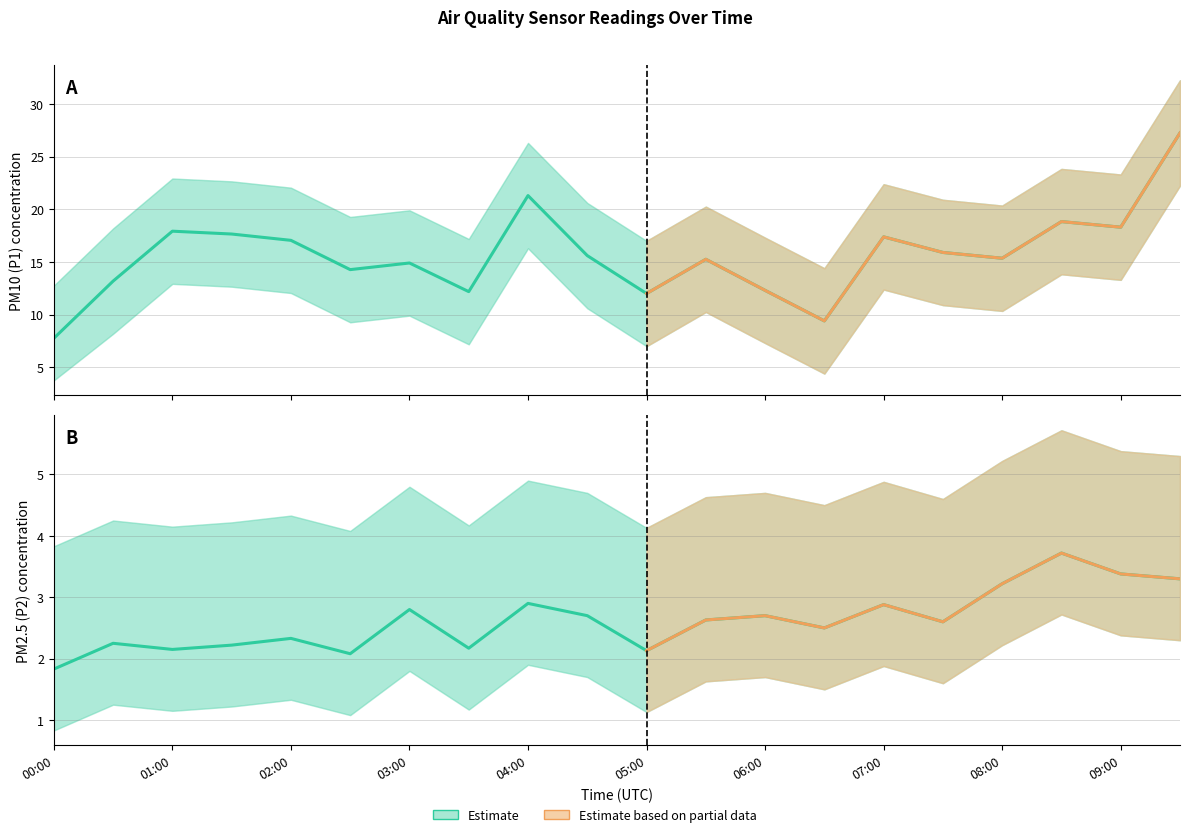

What is the total value across all series at 06:00?

46.0